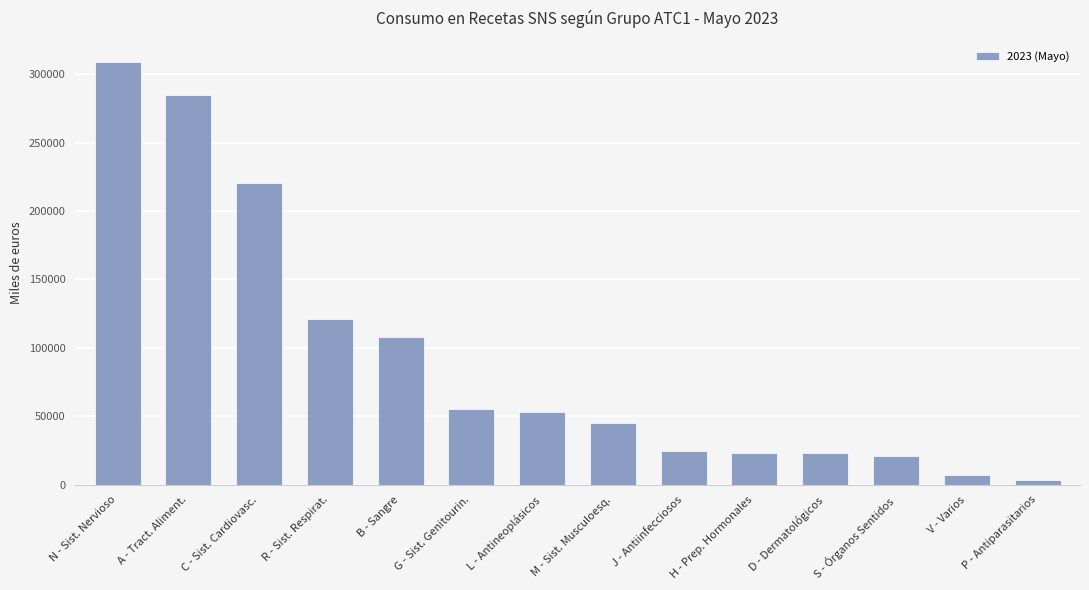

How many values exceed 53550?

7